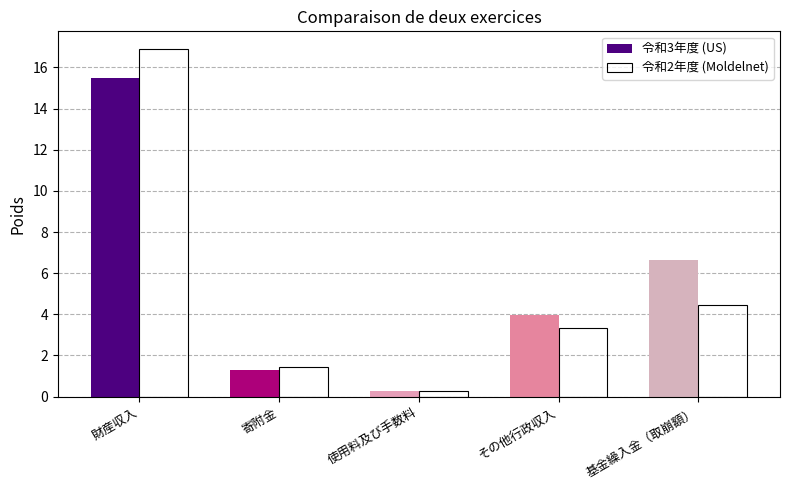

What is the spread (max minus min) of values at 基金繰入金（取崩額）?

2.2